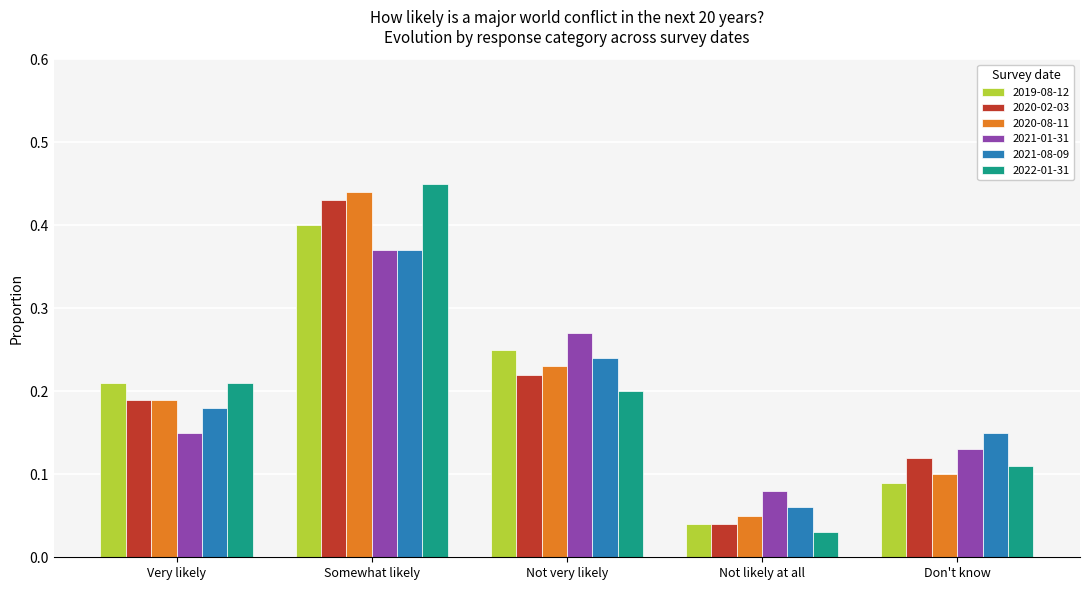

Is the value of 2021-01-31 at Don't know greater than the value of 2020-08-11 at Very likely?

No